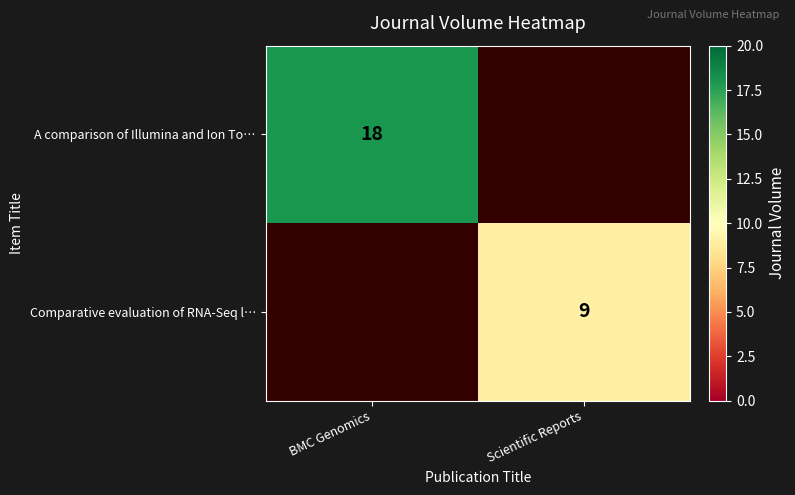

Is it true that Comparative evaluation of RNA-Seq l… equals 9 at Scientific Reports?

True